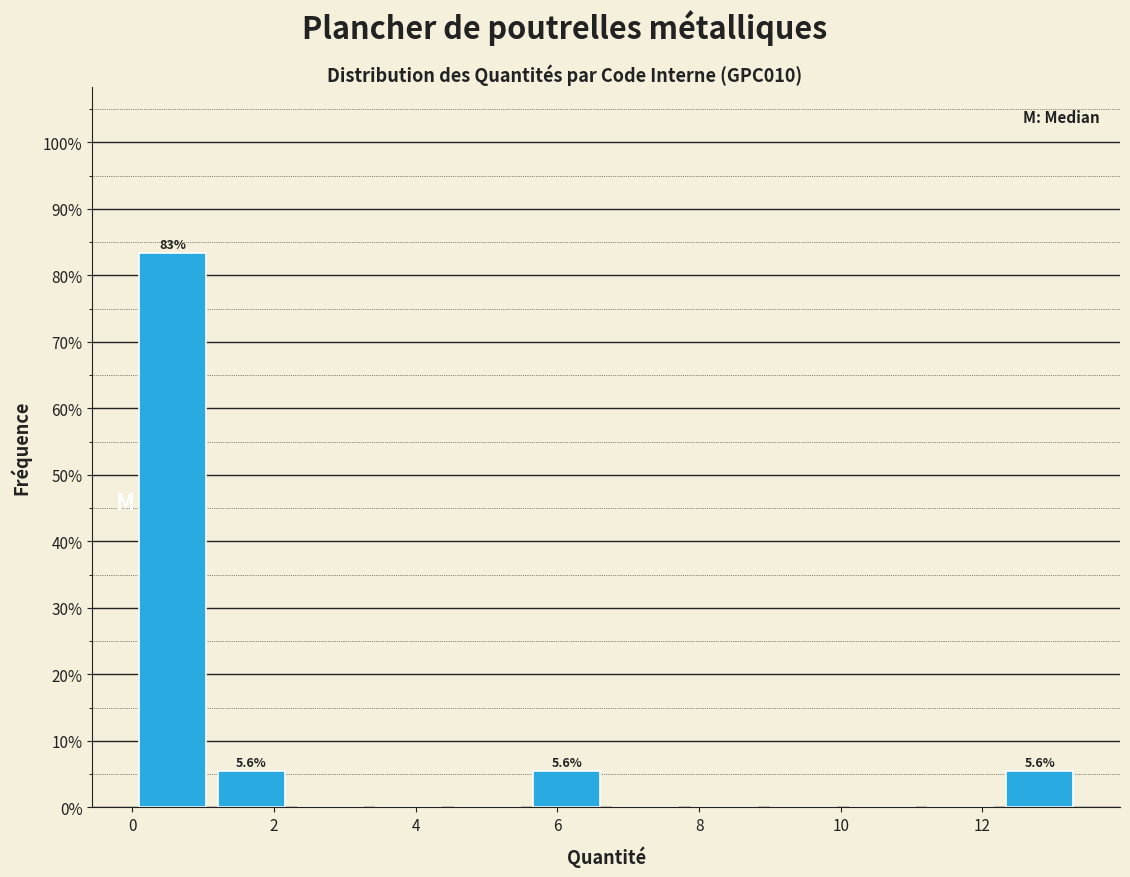

Which range on the x-axis has the tallest bar?

0.0 to 1.2